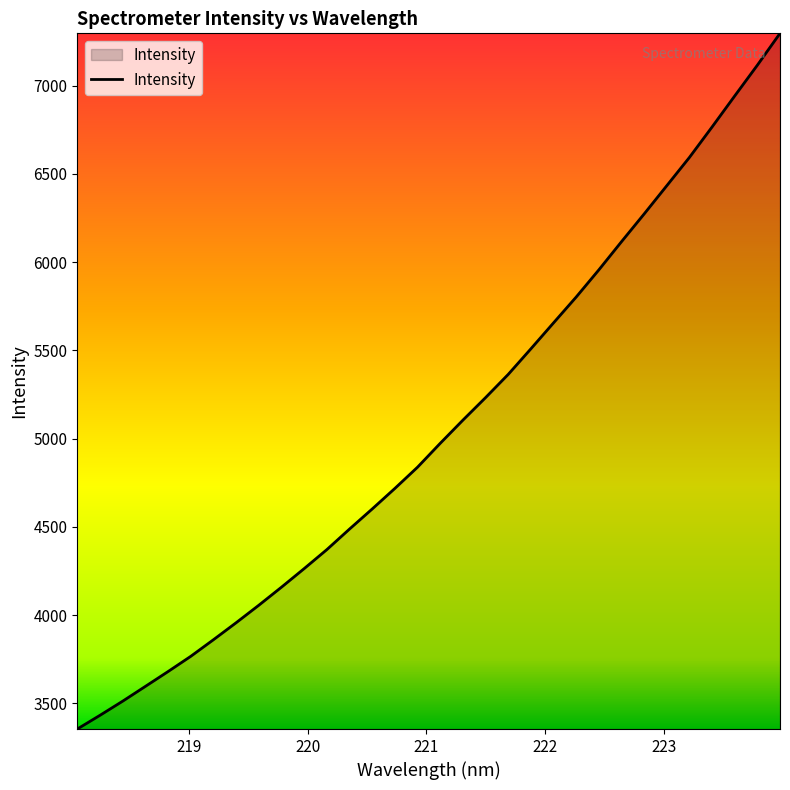

How many series are shown in this chart?

1